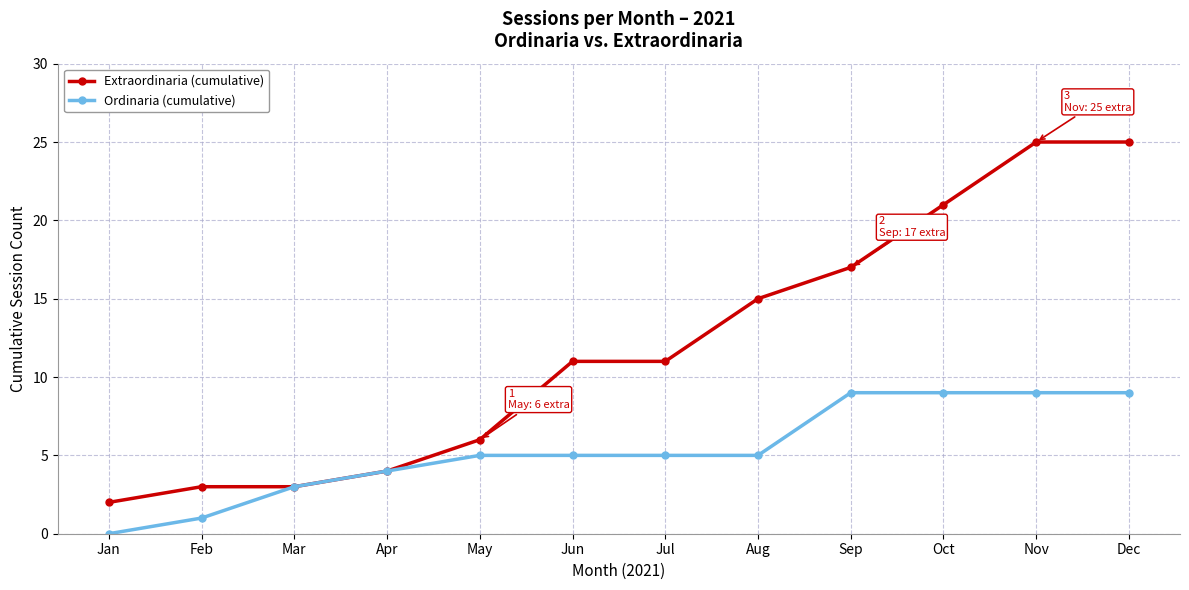

What is the maximum value shown in the chart?

25